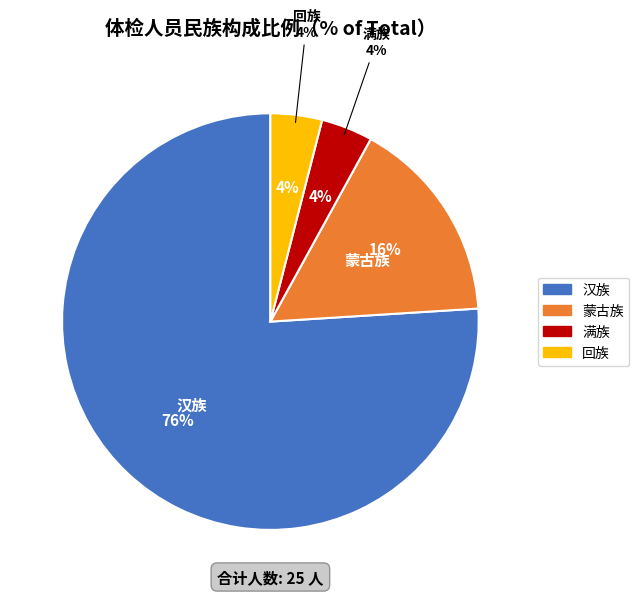

Which category has the smallest portion of the pie?

满族